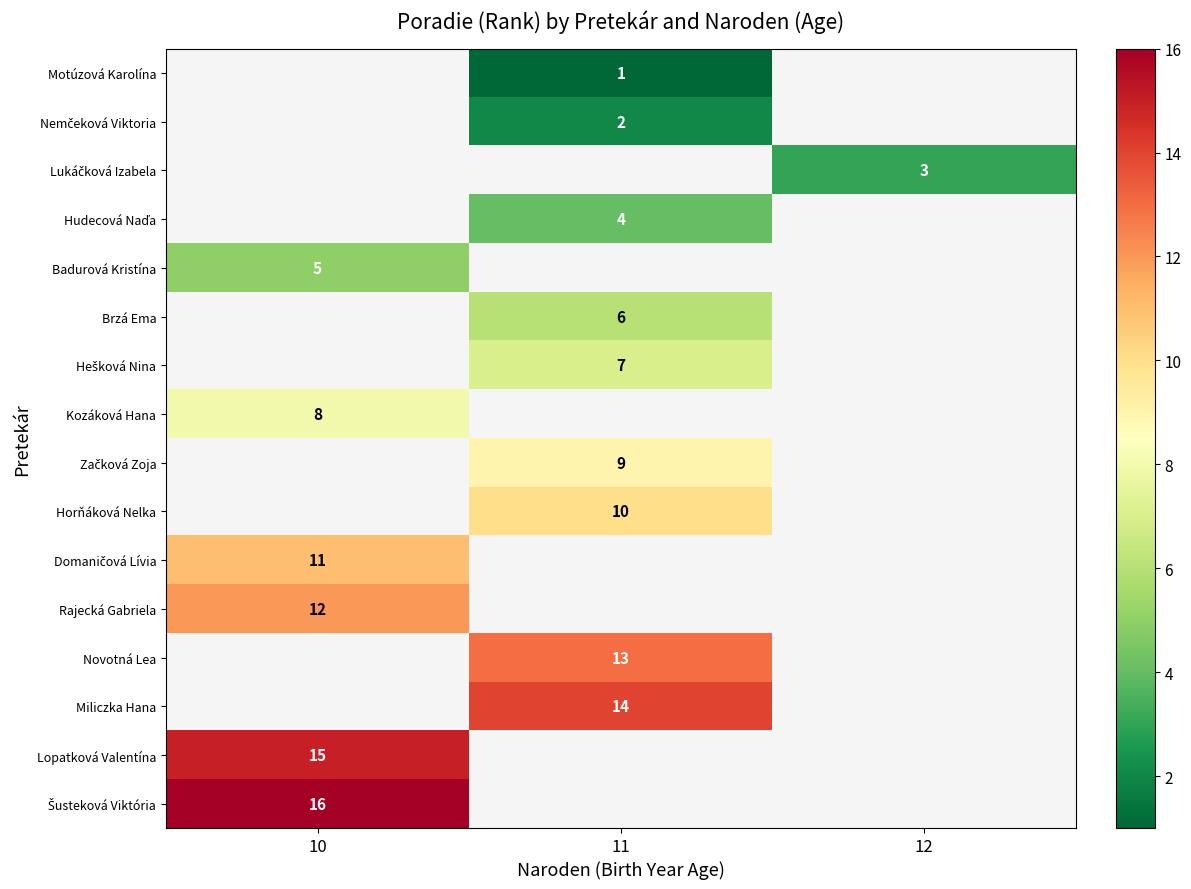

The value of Badurová Kristína at 10 is 5. True or false?

True